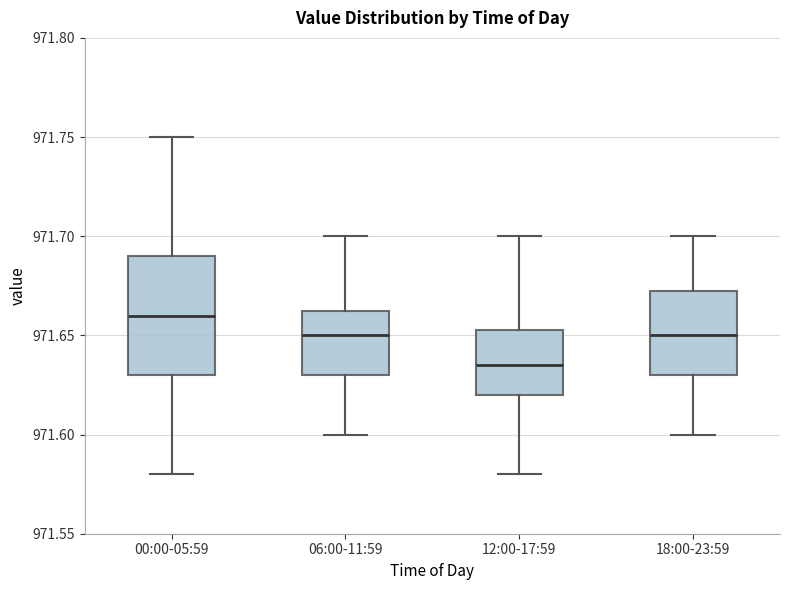

Which box has the highest median line?

00:00-05:59